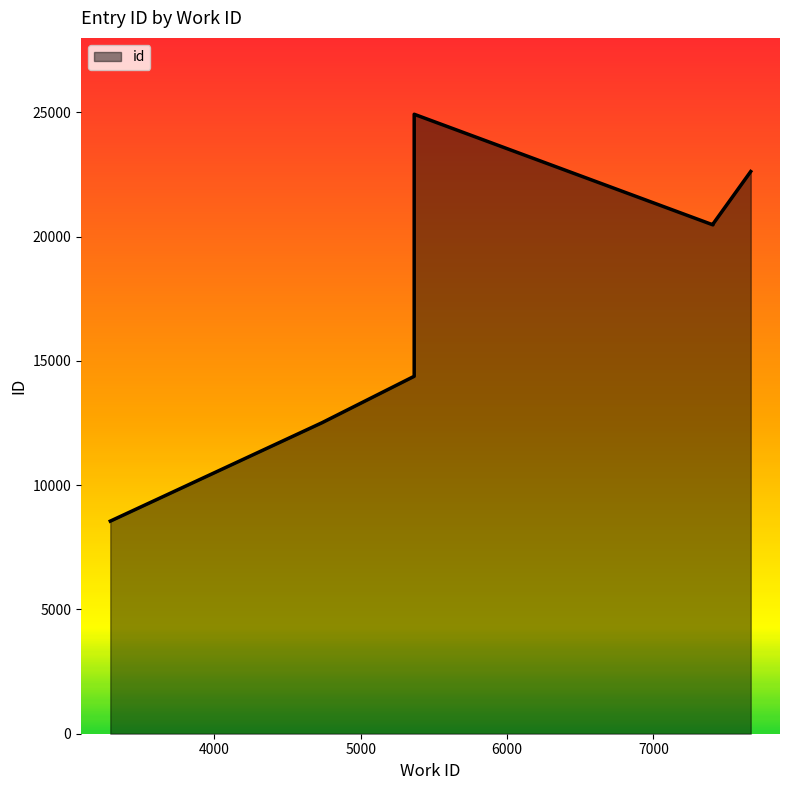

What is the sum of all values?

185504